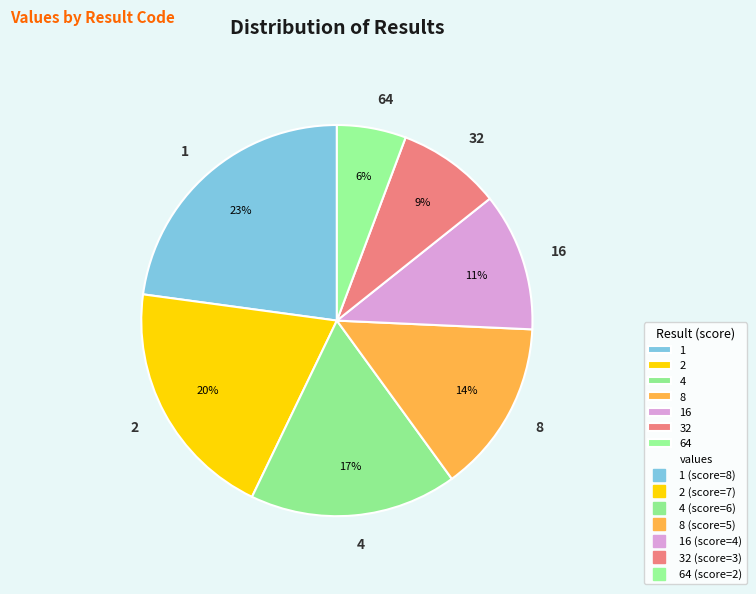

To the nearest percent, what percentage of the pie is 4?

17%